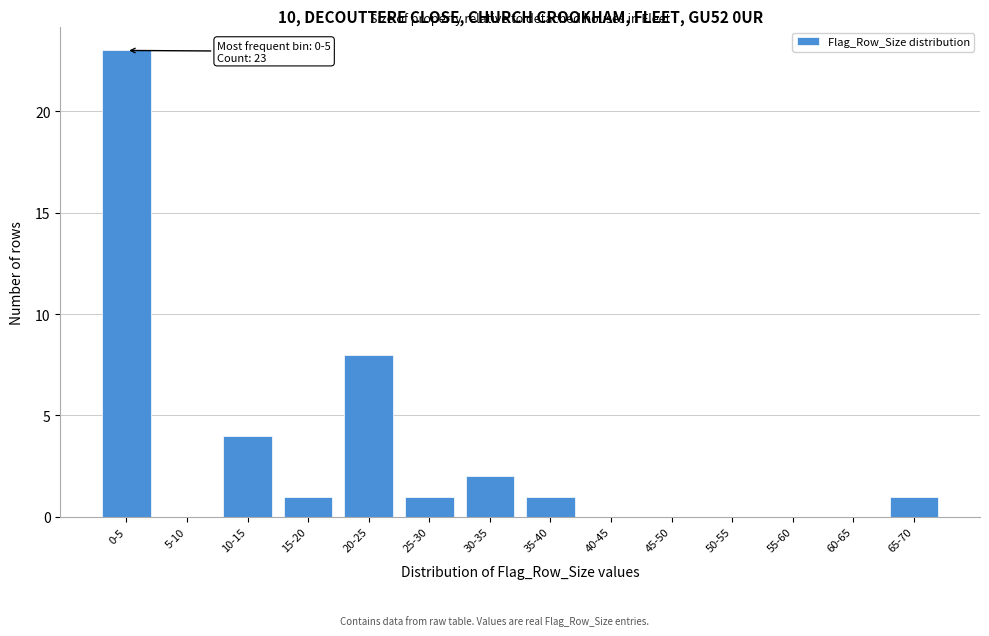

Reading left to right, transcribe all the data shown in this chart.

0-5=23	5-10=0	10-15=4	15-20=1	20-25=8	25-30=1	30-35=2	35-40=1	40-45=0	45-50=0	50-55=0	55-60=0	60-65=0	65-70=1